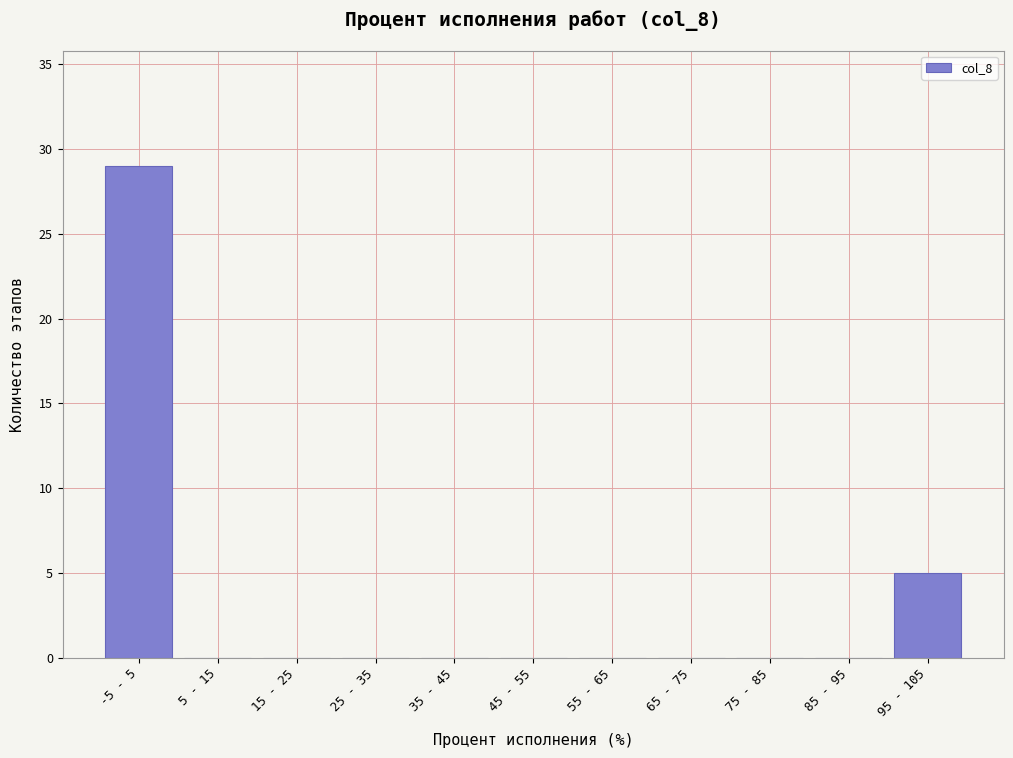

Reading left to right, list all the values displayed in this chart.

-5 - 5=29	5 - 15=0	15 - 25=0	25 - 35=0	35 - 45=0	45 - 55=0	55 - 65=0	65 - 75=0	75 - 85=0	85 - 95=0	95 - 105=5